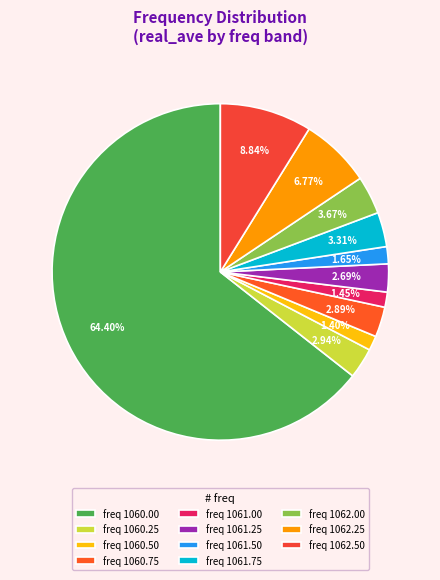

How many slices are in this pie chart?

11